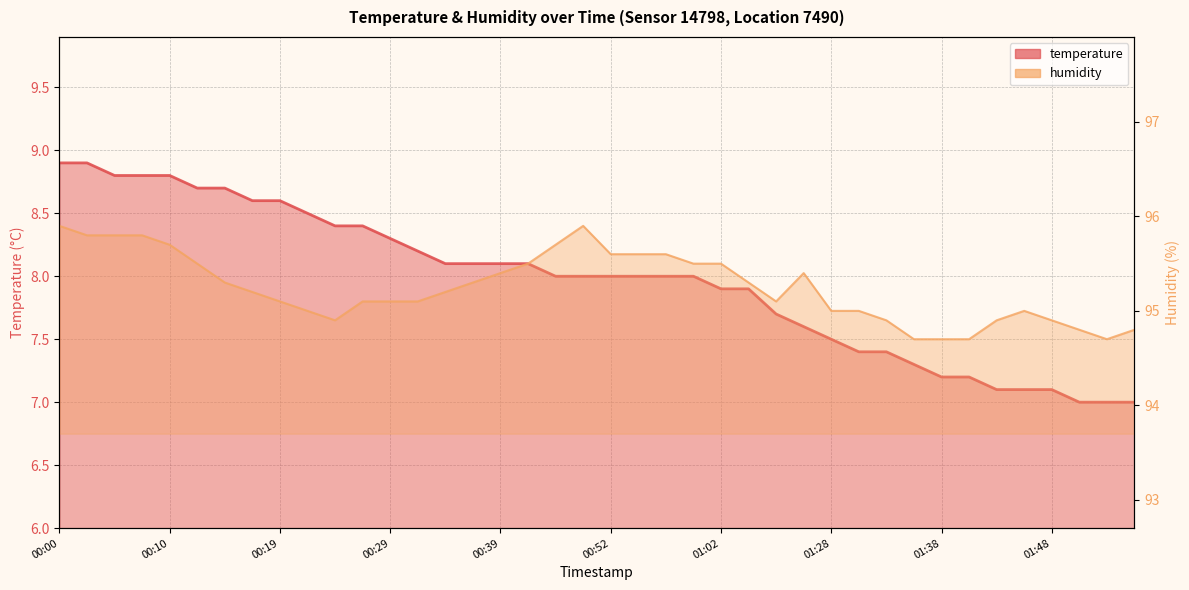

What is the difference between the humidity values at 00:10 and 31?

1.1